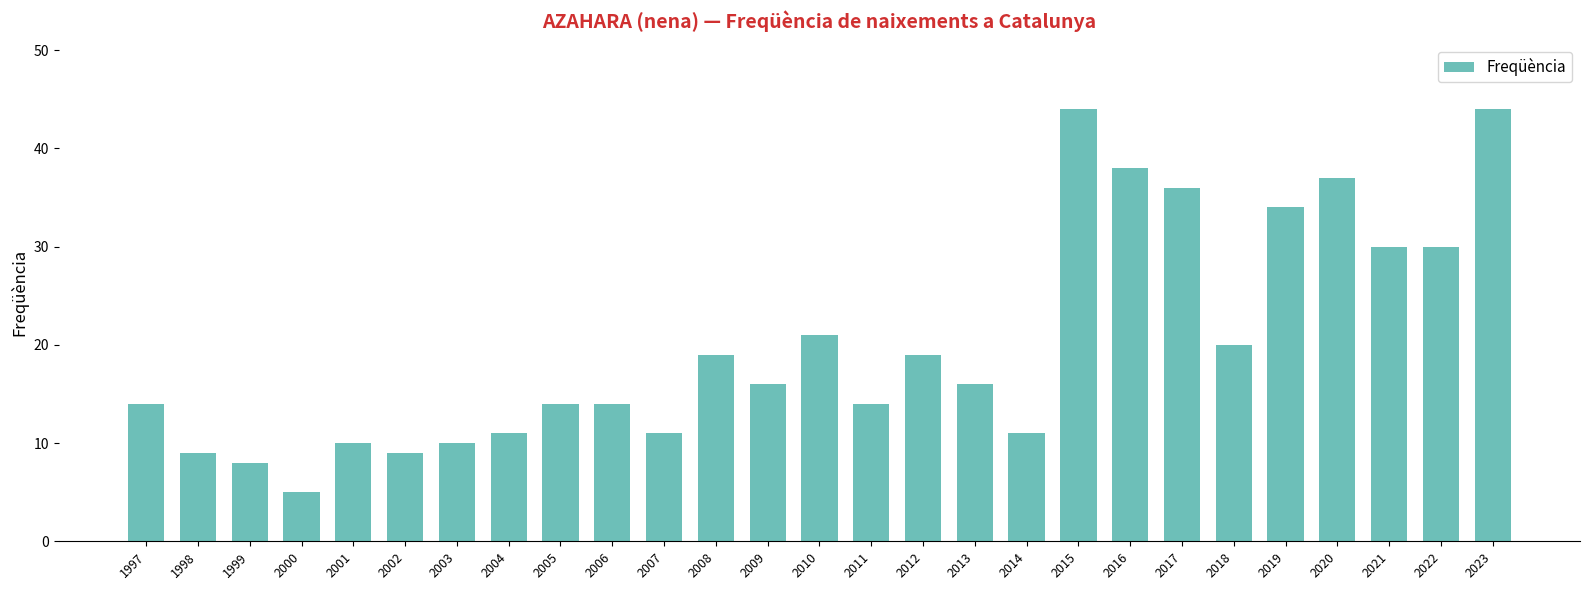

What is the value of the 7th bar from the left?

10